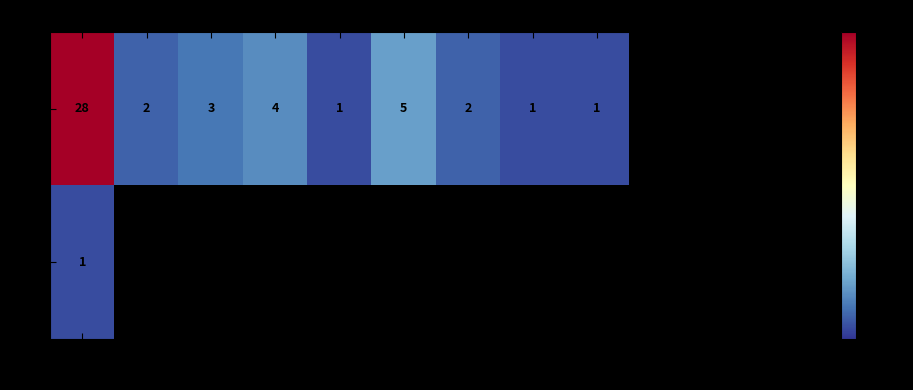

What is the sum of the O values at 12 and 31?

6